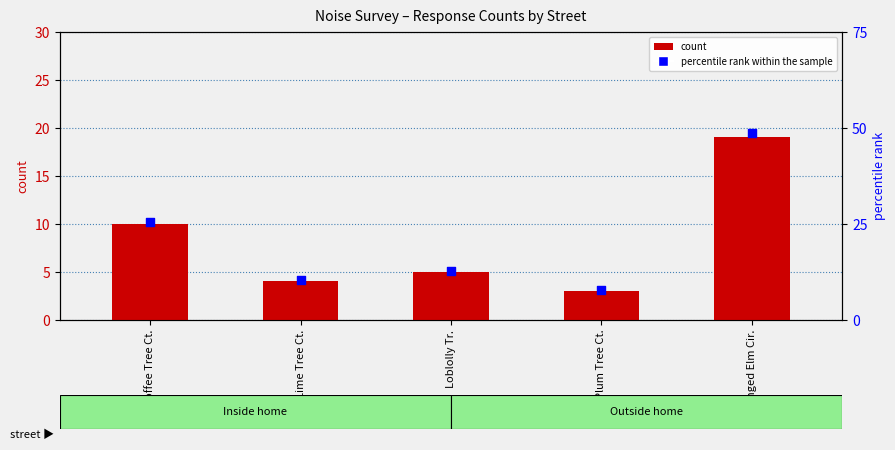

At which category is the sum across all series the highest?

Winged Elm Cir.